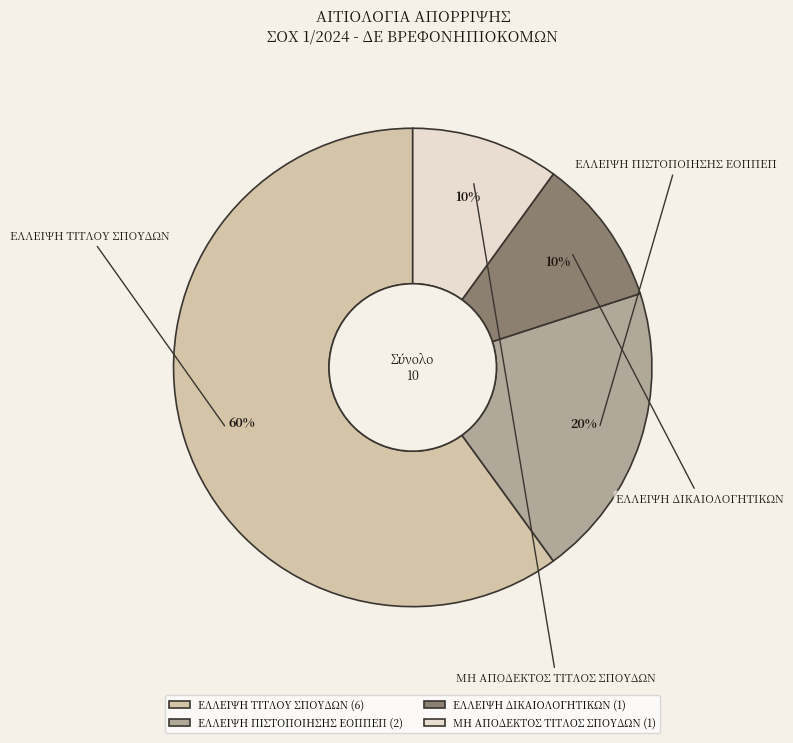

To the nearest percent, what is the difference between the largest and smallest slice percentages?

50%